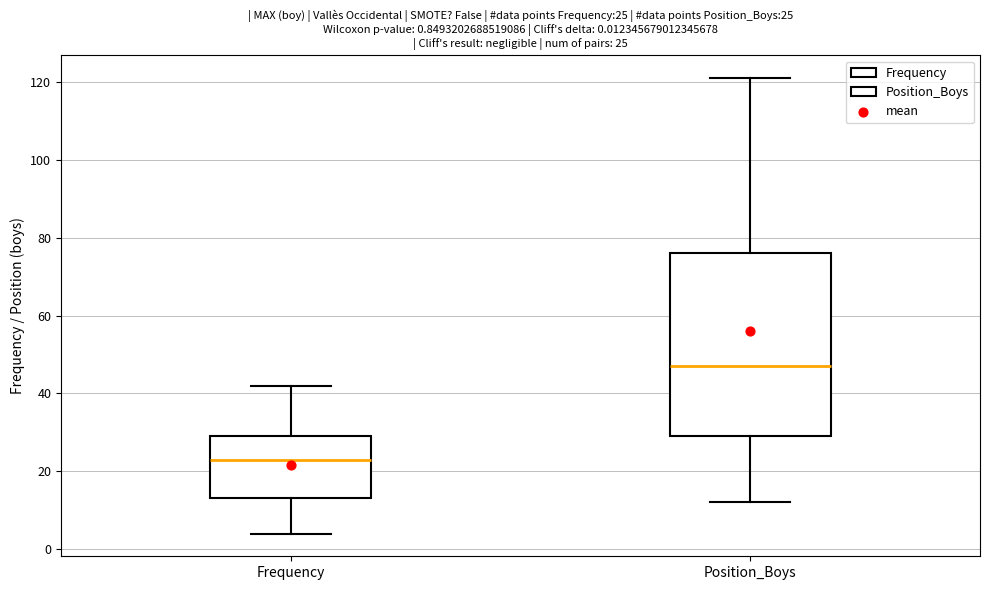

Which box has the highest median line?

Position_Boys